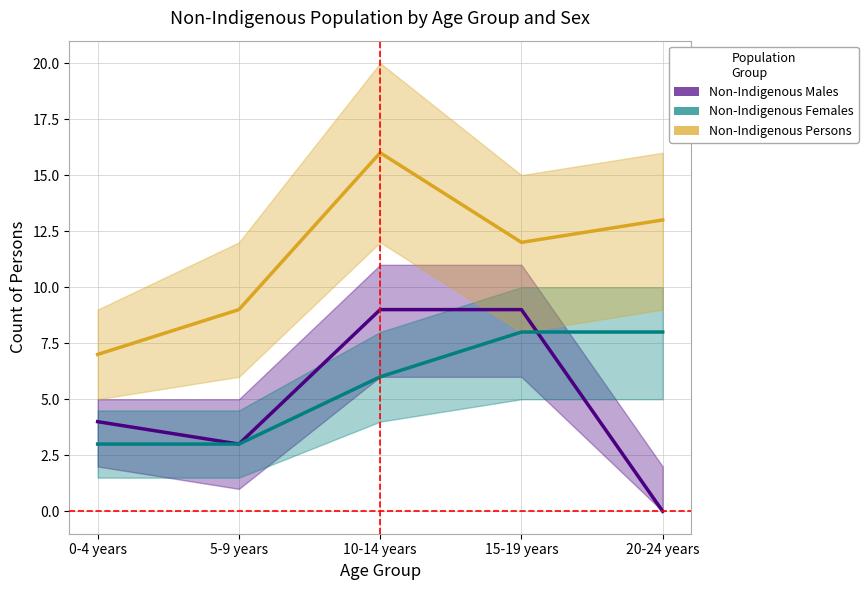

At 20-24 years, list the series in order from largest to smallest.

Non-Indigenous Persons, Non-Indigenous Females, Non-Indigenous Males